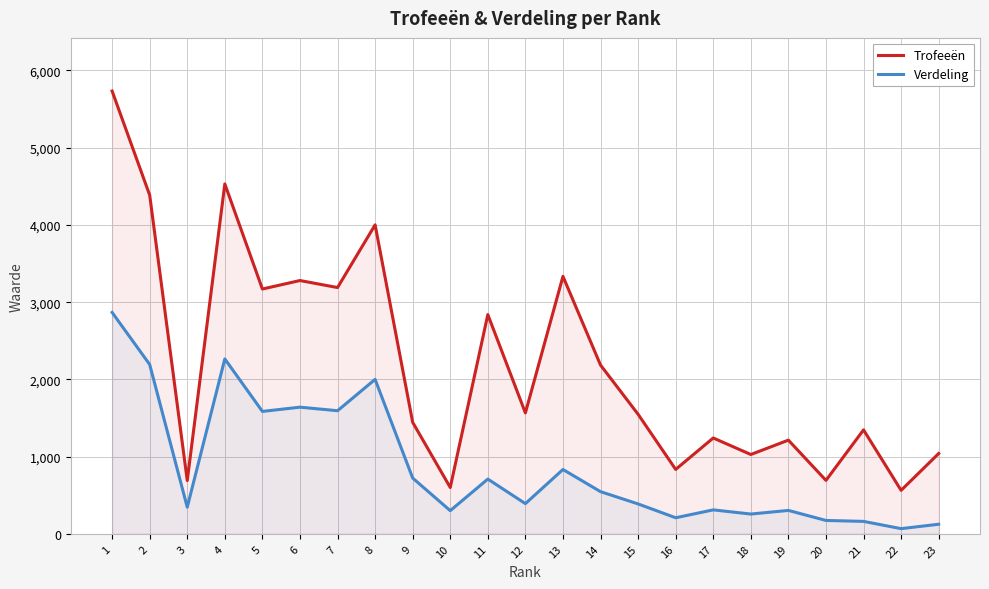

Reading left to right, transcribe all the data shown in this chart.

Trofeeën: 5734	4386	690	4531	3170	3280	3189	4001	1444	600	2839	1566	3334	2185	1548	834	1241	1027	1213	692	1346	563	1040
Verdeling: 2867	2193	345	2265	1585	1640	1594	2000	722	300	709	391	833	546	387	208	310	256	303	173	161	67	124